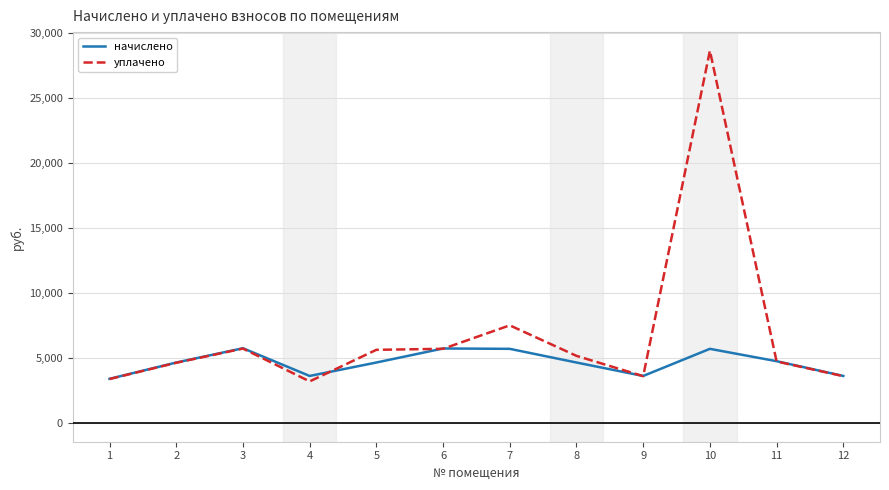

What is the difference between the maximum and minimum values in the начислено series?

2354.7